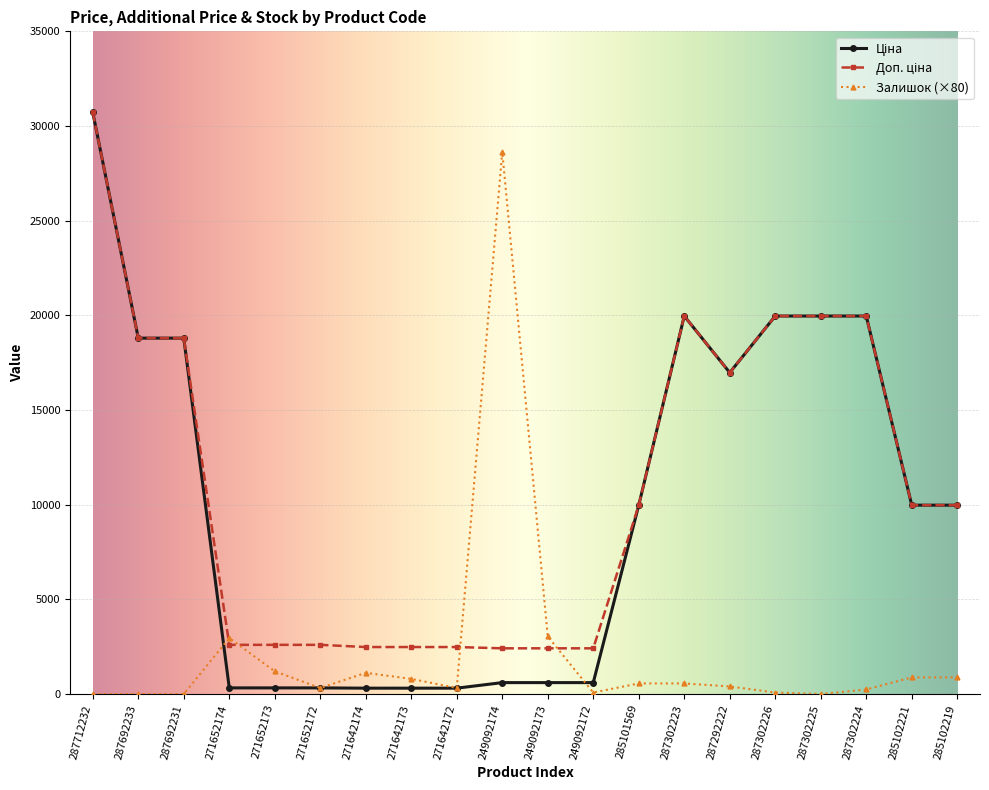

At how many categories does at least one series exceed 4491?

12